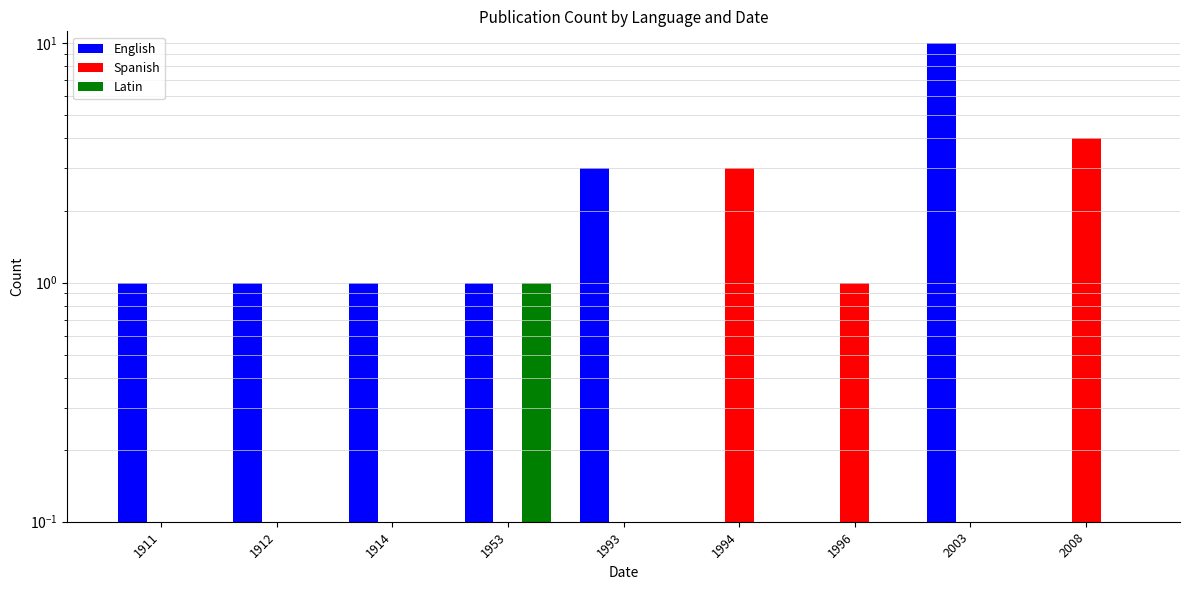

Rank the series at 1953 from lowest to highest value.

Spanish, English, Latin